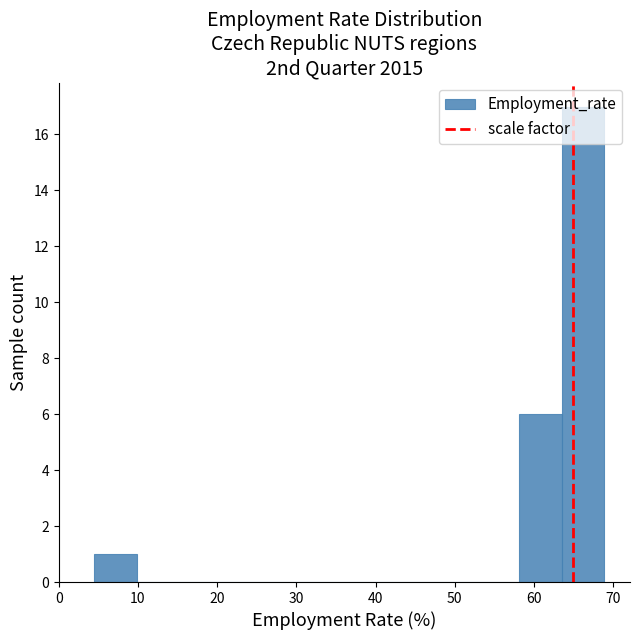

Reading left to right, transcribe this chart: for each bar, give the range it covers on the x-axis and its height. Neither the bar edges nor the heights are printed on the chart, so give them approximately, as read against the axes.

4 to 10: 1
10 to 15: 0
15 to 21: 0
21 to 26: 0
26 to 31: 0
31 to 37: 0
37 to 42: 0
42 to 47: 0
47 to 53: 0
53 to 58: 0
58 to 64: 6
64 to 69: 17